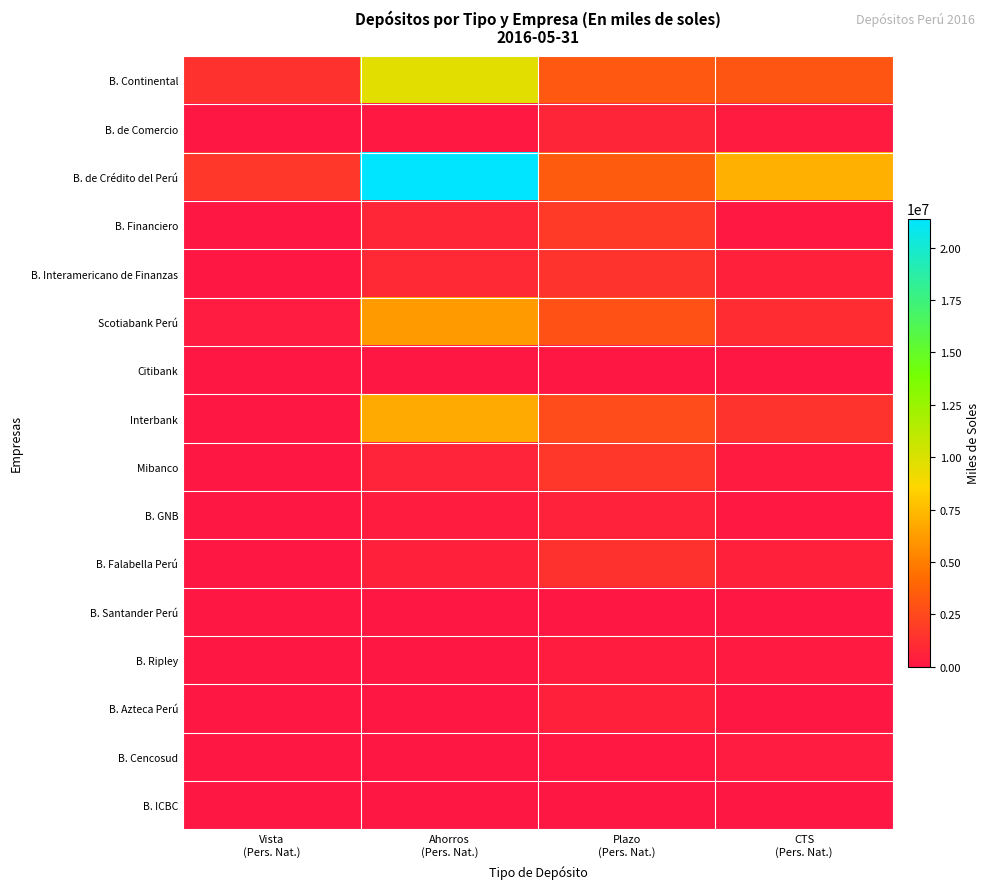

Between Plazo
(Pers. Nat.) and Ahorros
(Pers. Nat.), which is larger?

Ahorros
(Pers. Nat.)